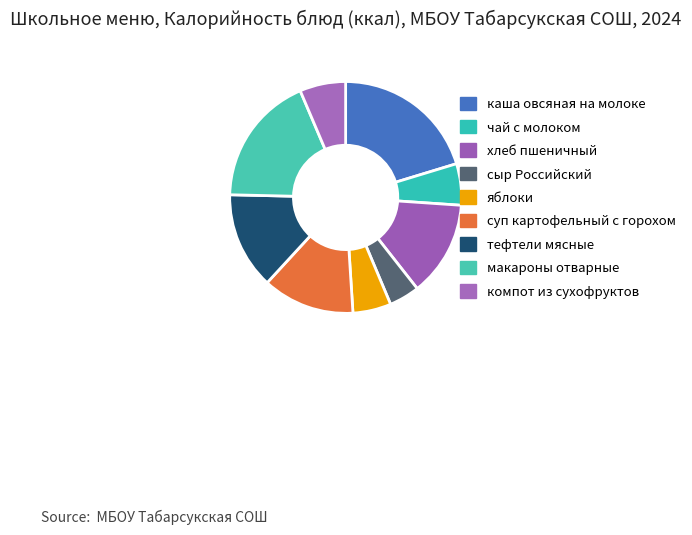

Between суп картофельный с горохом and сыр Российский, which is larger?

суп картофельный с горохом